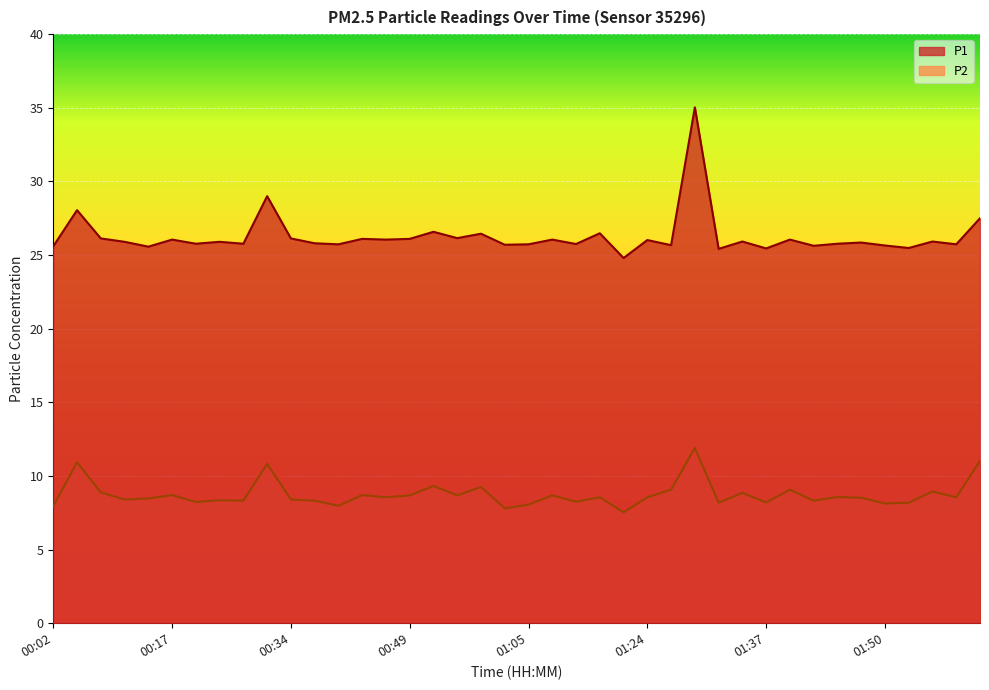

Reading left to right, what are all the values shown in this chart?

P1: 25.6	28.1	26.1	25.9	25.6	26.1	25.8	25.9	25.8	29.0	26.1	25.8	25.7	26.1	26.1	26.1	26.6	26.1	26.4	25.7	25.7	26.1	25.8	26.5	24.8	26.0	25.7	35.0	25.4	25.9	25.4	26.1	25.6	25.8	25.9	25.6	25.5	25.9	25.7	27.5
P2: 8.0	10.9	8.9	8.4	8.5	8.7	8.2	8.3	8.3	10.8	8.4	8.3	8.0	8.7	8.6	8.7	9.3	8.7	9.2	7.8	8.1	8.7	8.2	8.6	7.5	8.6	9.1	11.9	8.2	8.8	8.2	9.1	8.3	8.6	8.5	8.1	8.2	8.9	8.6	11.0